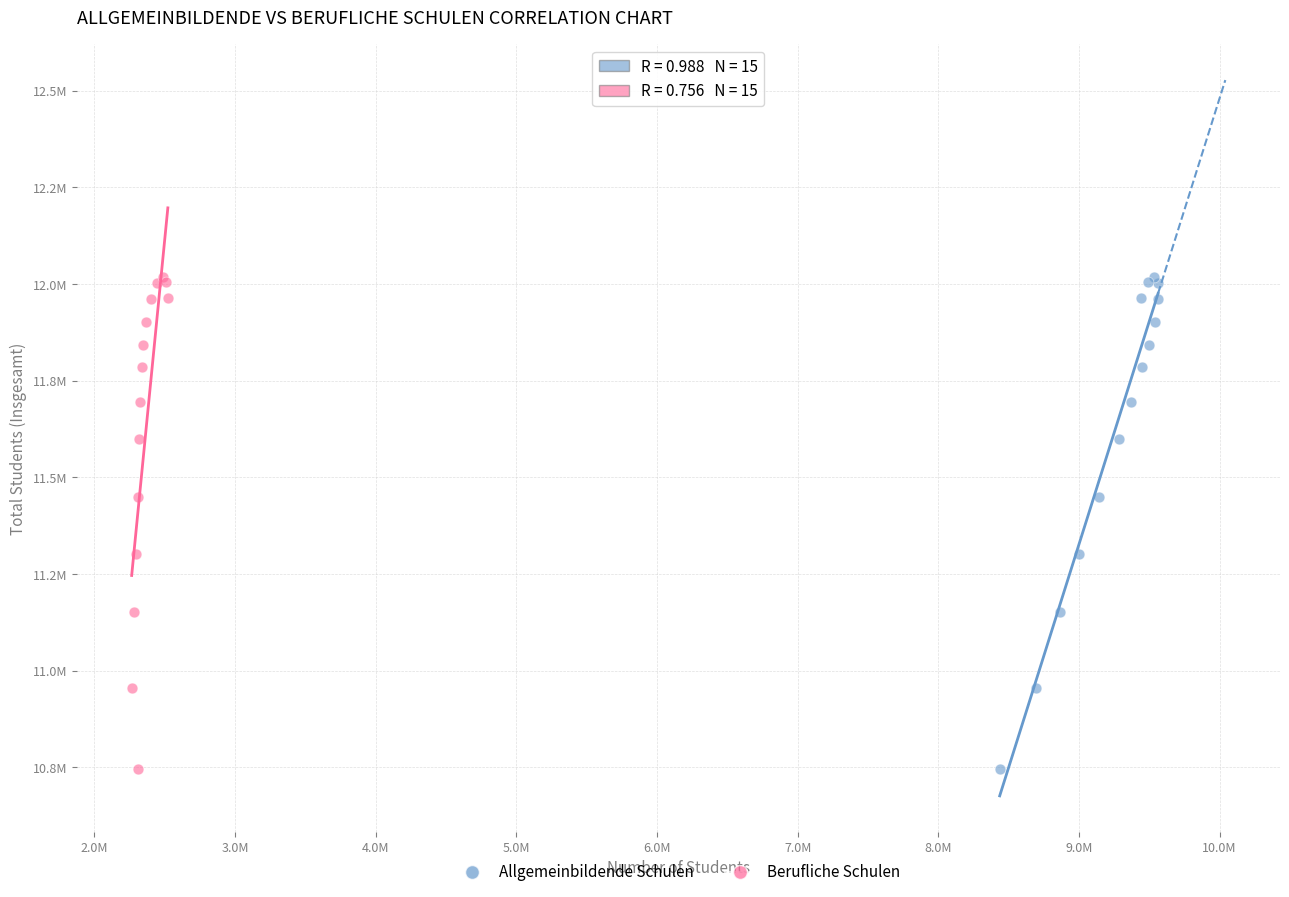

What are all the series names shown in the legend?

Allgemeinbildende Schulen, Berufliche Schulen